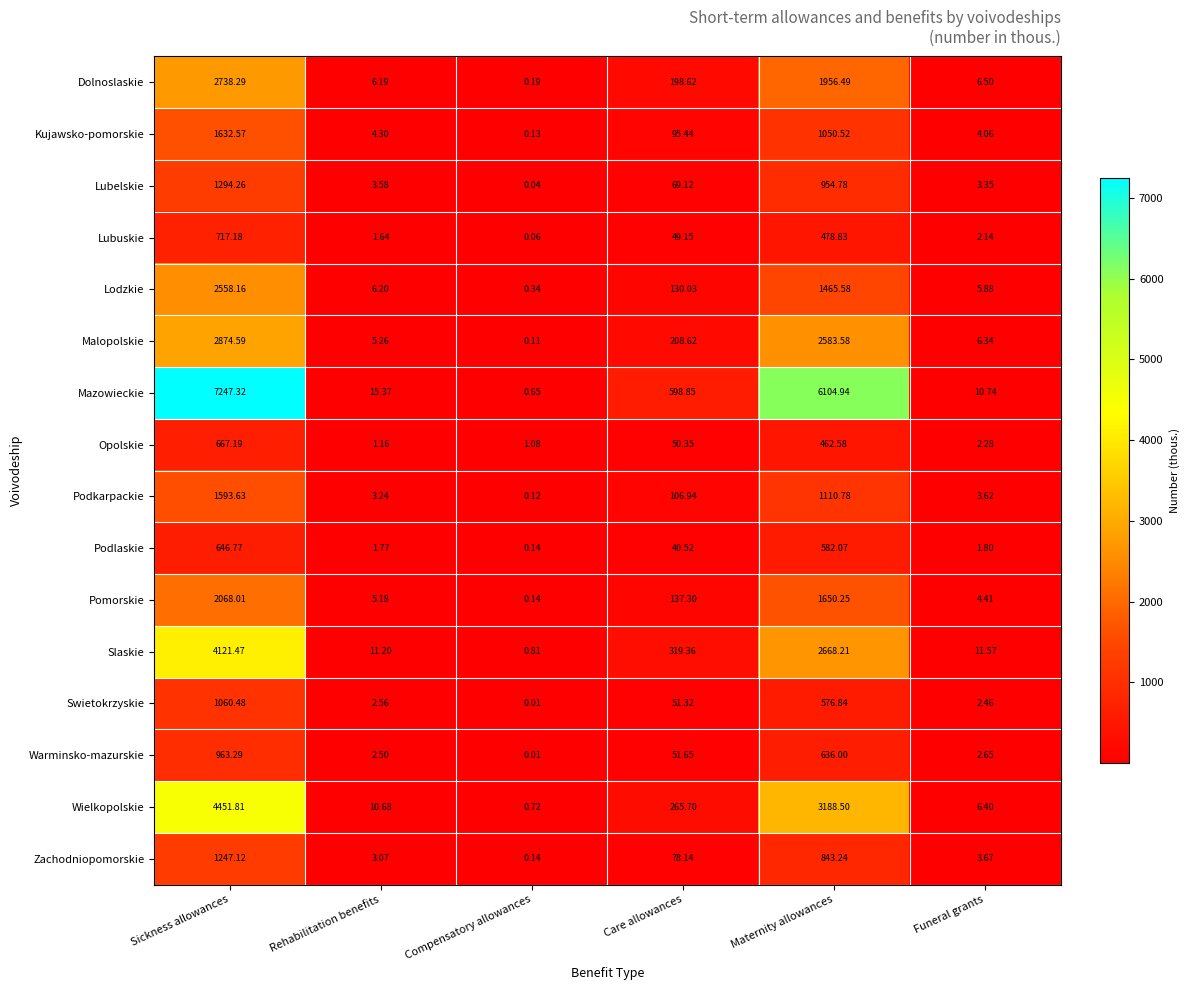

At which label does Dolnoslaskie first exceed 198?

Sickness allowances